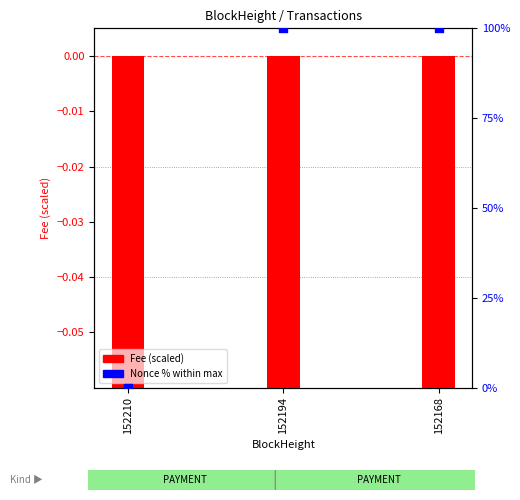

Which series contains the lowest Y value?

Fee (scaled)